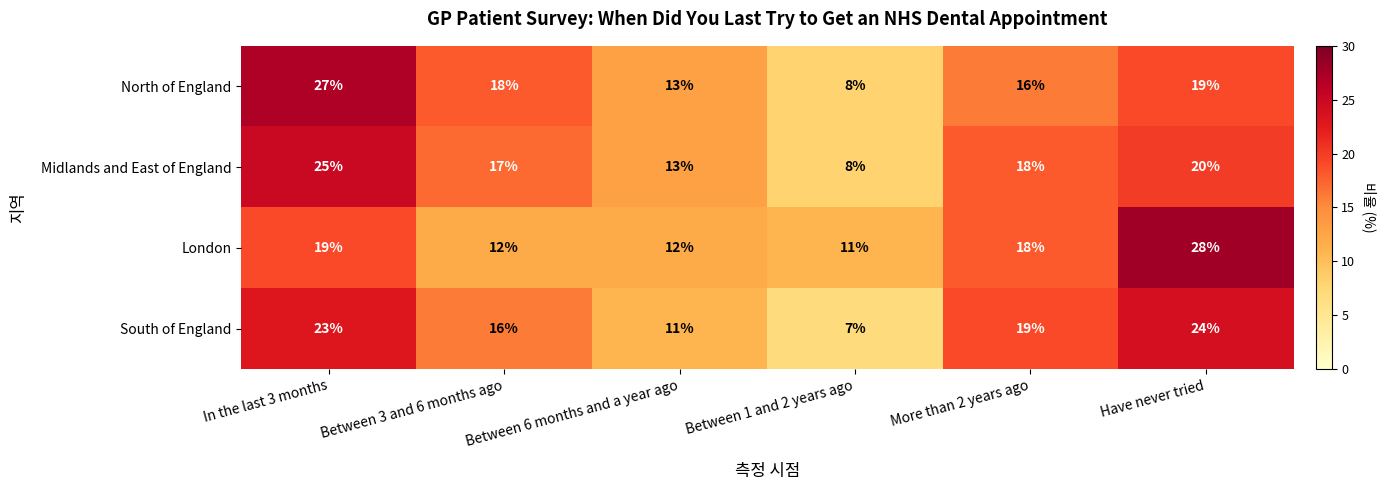

At which label does South of England first exceed 19?

In the last 3 months